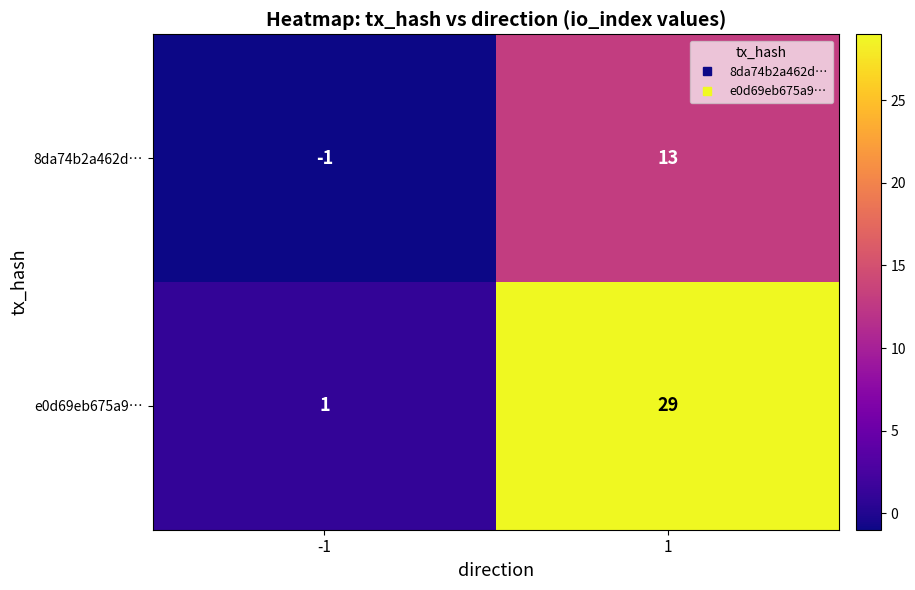

Reading right to left, extract all data points from this chart.

8da74b2a462d…: 1=13	-1=-1
e0d69eb675a9…: 1=29	-1=1